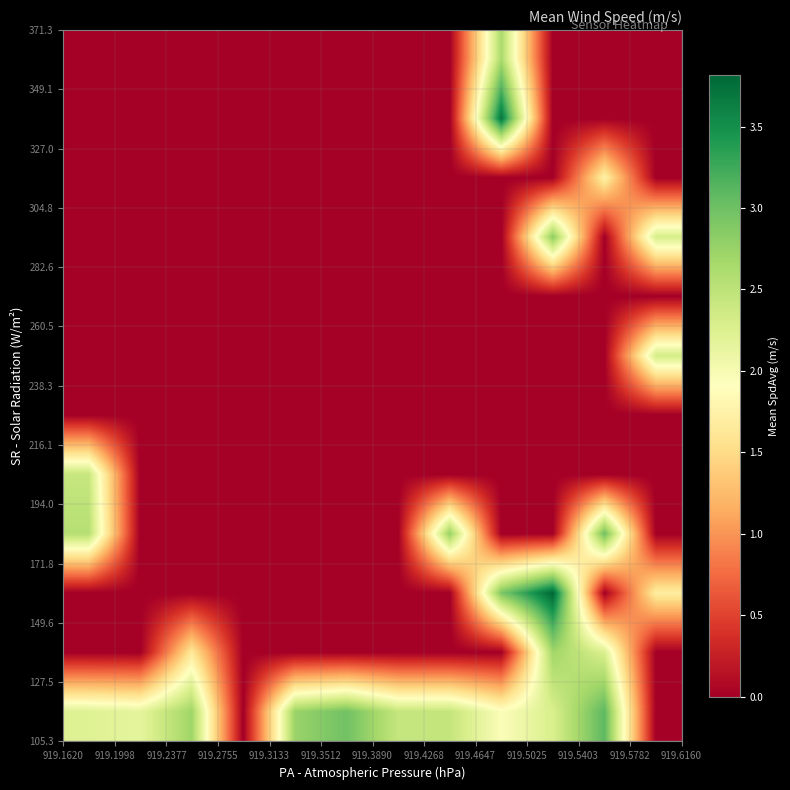

How many categories are shown in the chart?

12